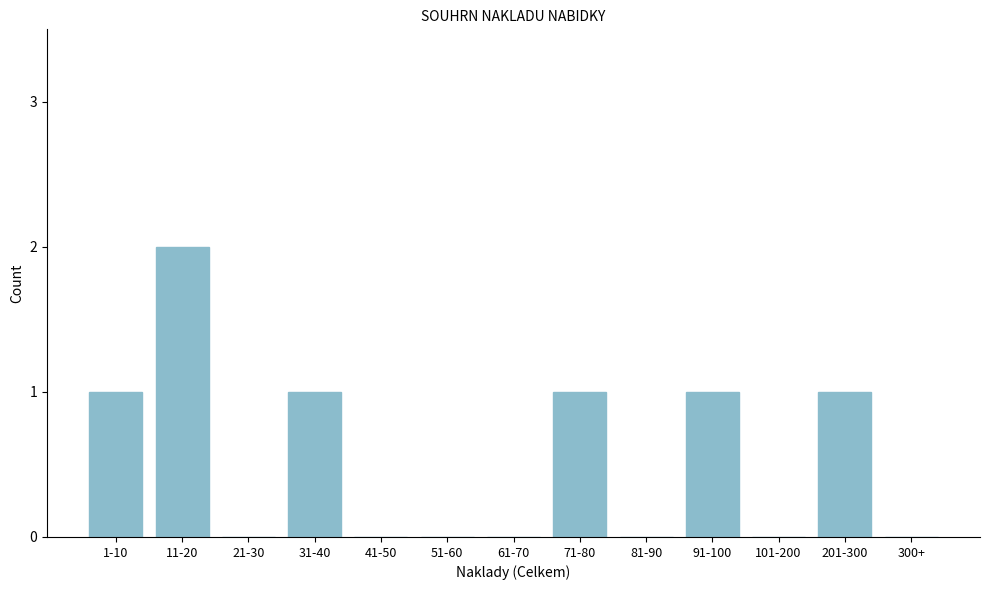

Reading left to right, list all the values displayed in this chart.

1-10=1	11-20=2	21-30=0	31-40=1	41-50=0	51-60=0	61-70=0	71-80=1	81-90=0	91-100=1	101-200=0	201-300=1	300+=0